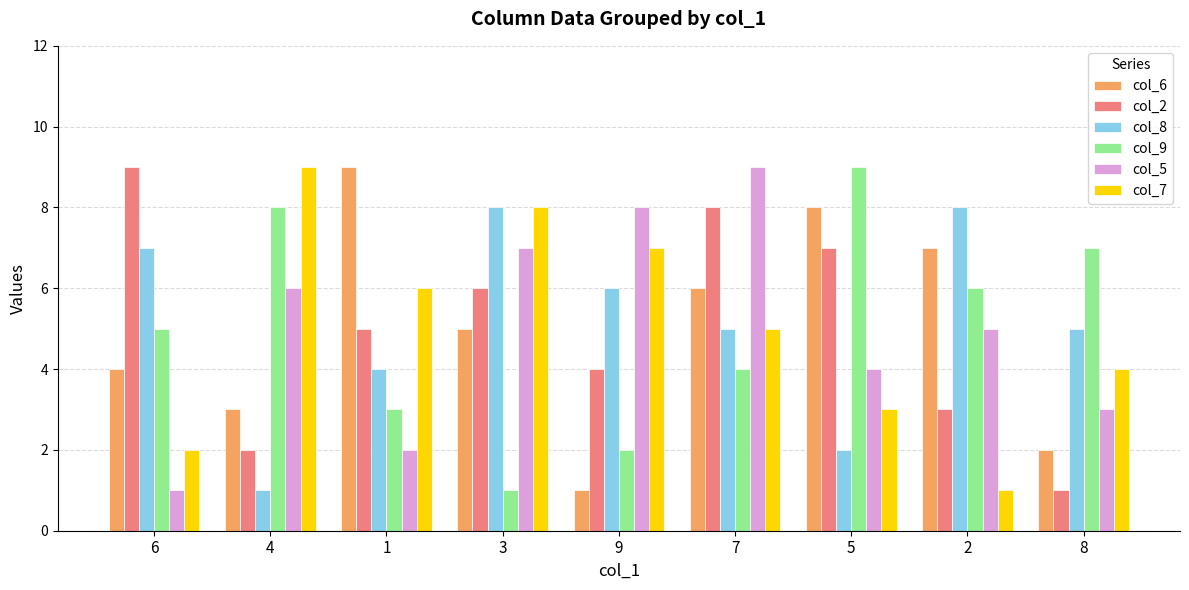

How many values in the col_2 series are below 5?

4